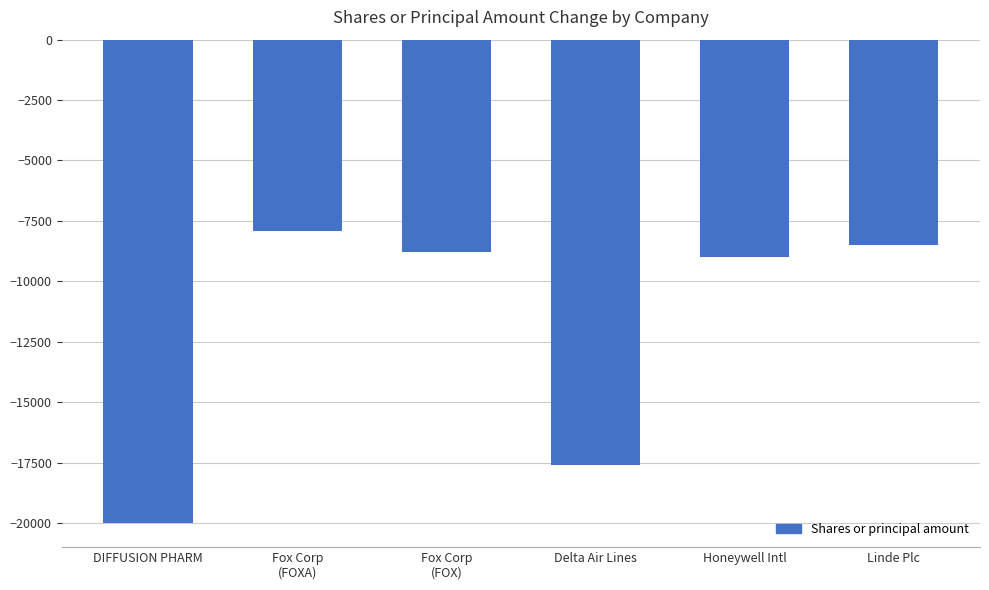

What is the sum of the values at Honeywell Intl and DIFFUSION PHARM?

-29000